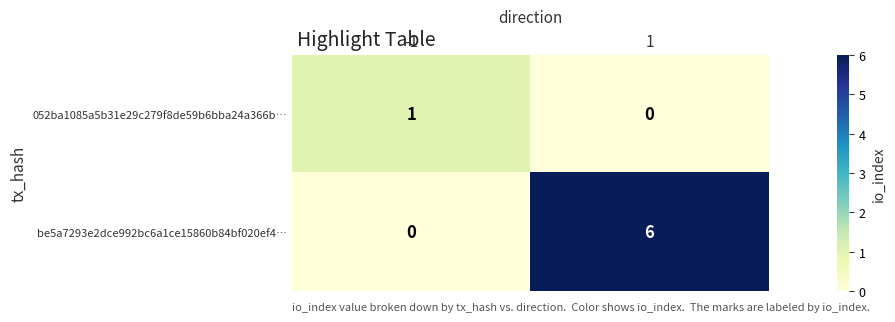

What is the total value across all series at 1?

6